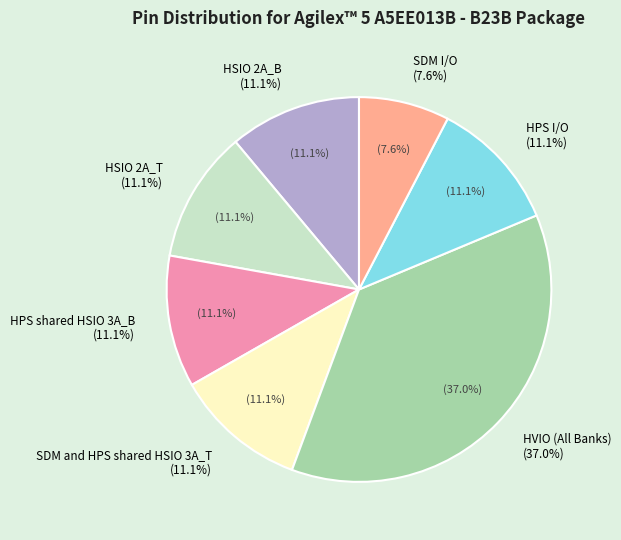

What is the largest slice in the pie chart?

HSIO 2A_B